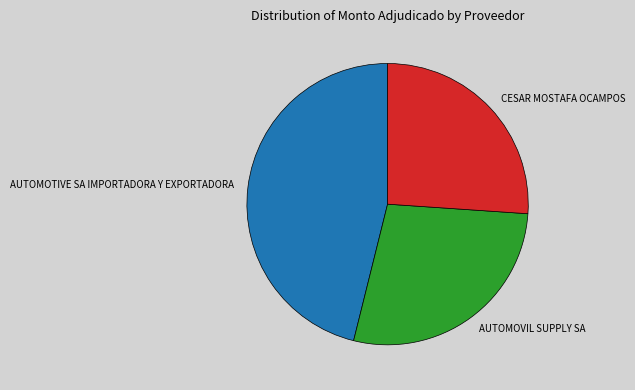

The AUTOMOTIVE SA IMPORTADORA Y EXPORTADORA slice represents 36% of the pie. True or false?

False